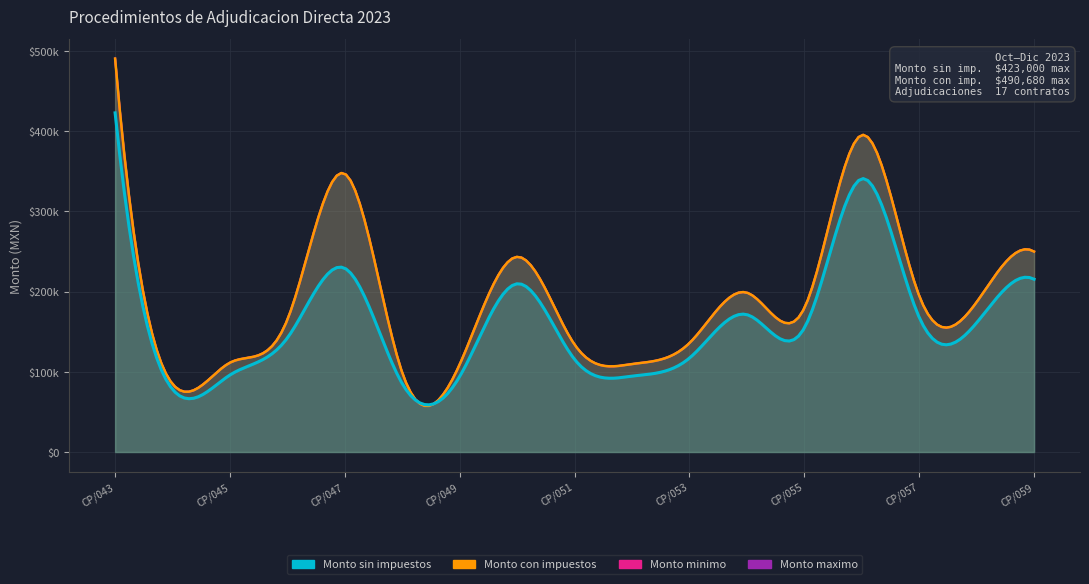

Where is the first local maximum for Monto sin impuestos?

CP/047